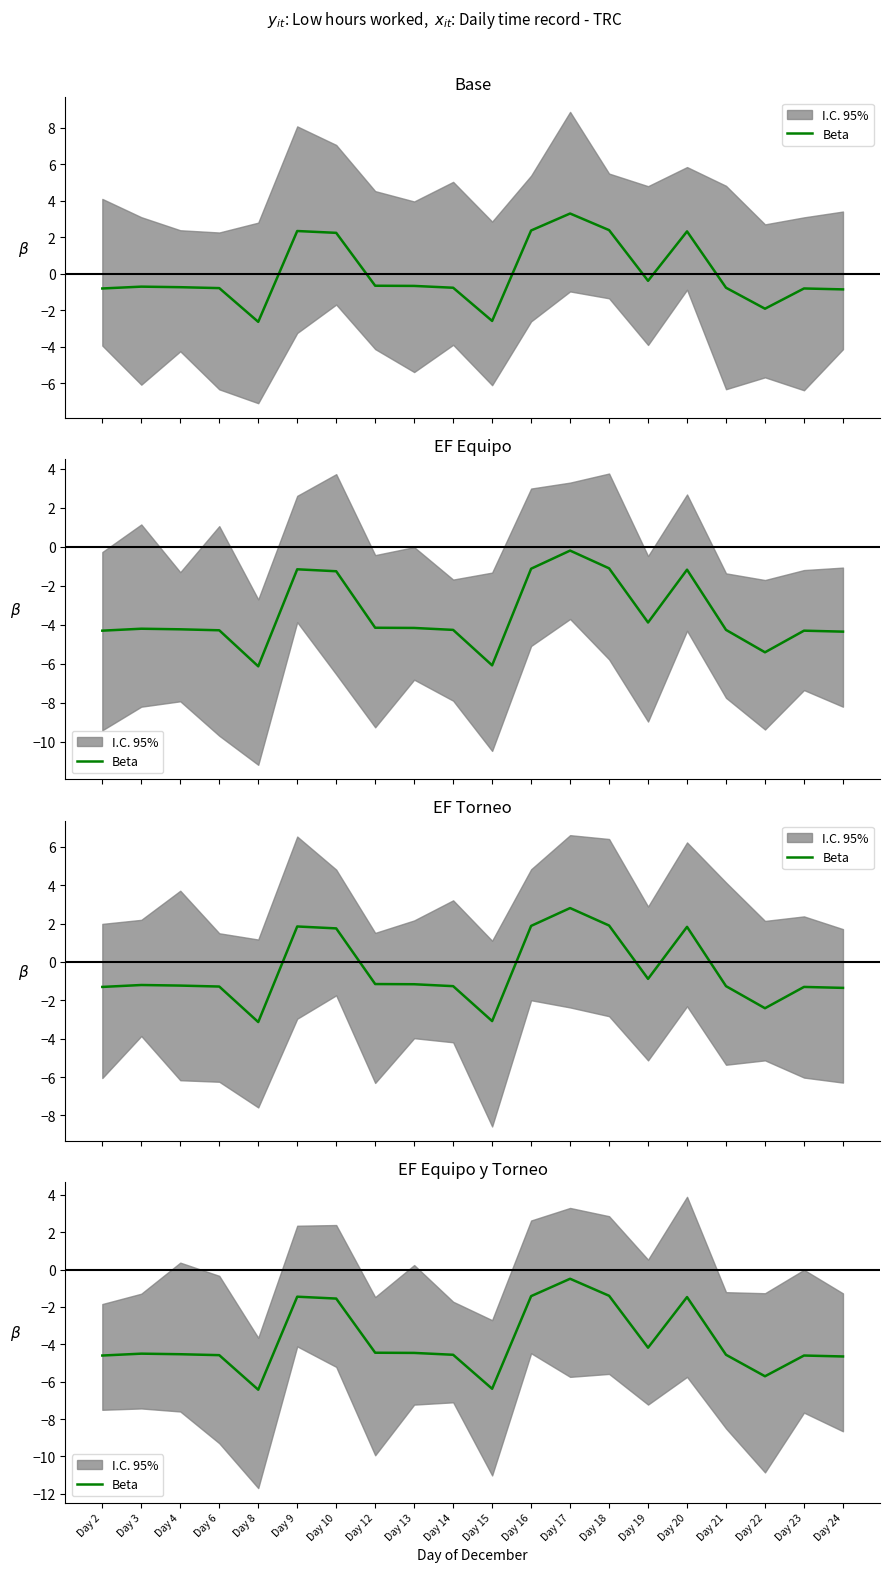

Is it true that the value at Day 19 is -4.2?

True